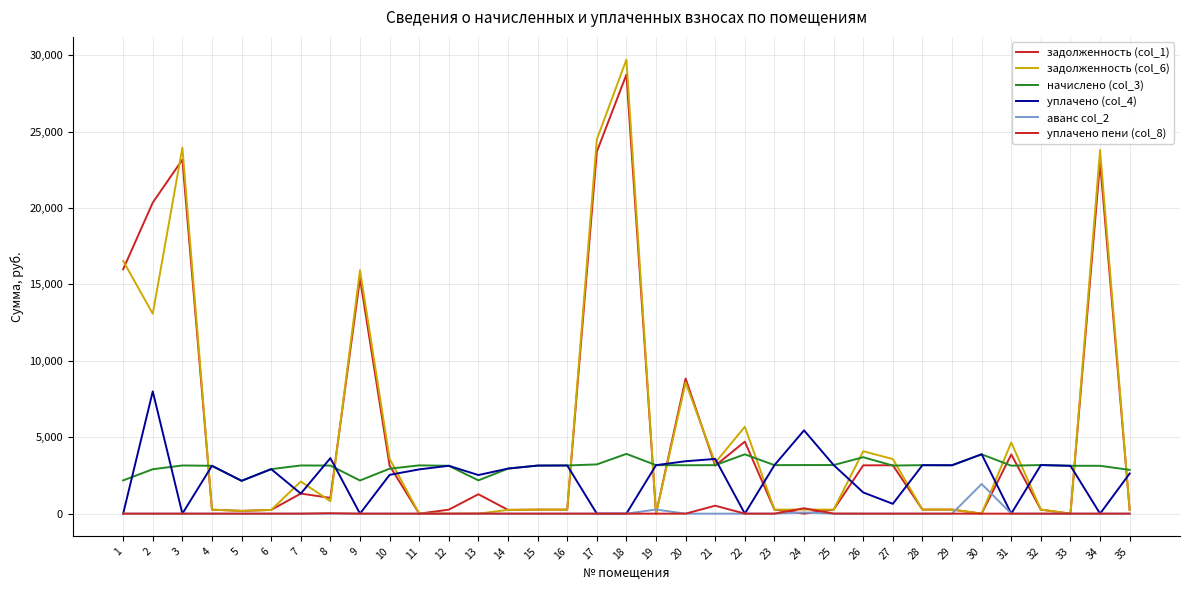

What is the difference between the second highest and second lowest values in the уплачено пени (col_8) series?

351.3